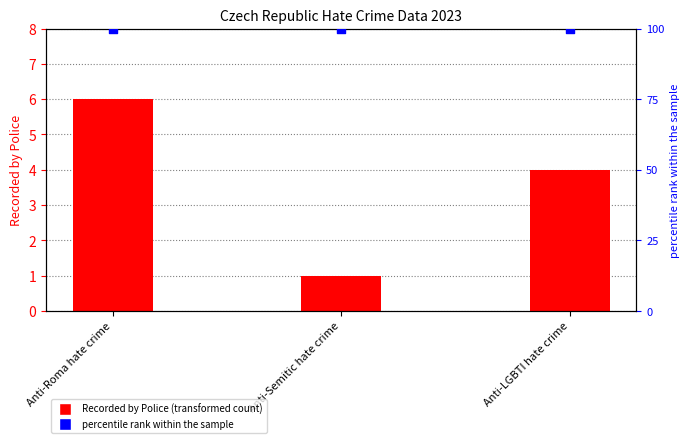

What is the total value across all series at Anti-Semitic hate crime?

101